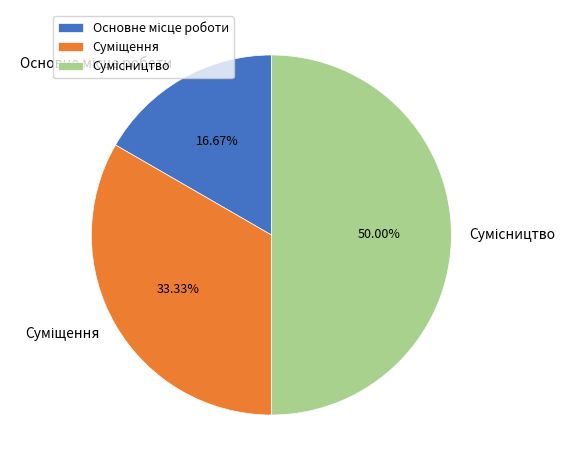

Does Суміщення represent more than half of the total?

No